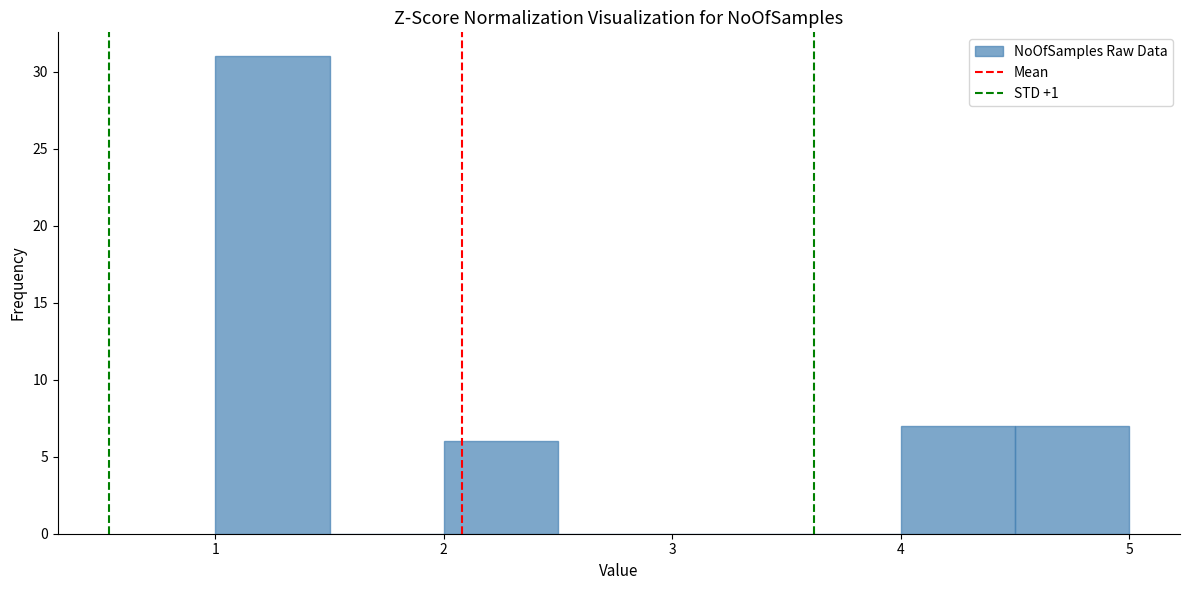

Reading left to right, transcribe this chart: for each bar, give the range it covers on the x-axis and its height. The values are not printed on the chart, so give them approximately, as read against the axis.

1.0 to 1.5: 31
1.5 to 2.0: 0
2.0 to 2.5: 6
2.5 to 3.0: 0
3.0 to 3.5: 0
3.5 to 4.0: 0
4.0 to 4.5: 7
4.5 to 5.0: 7